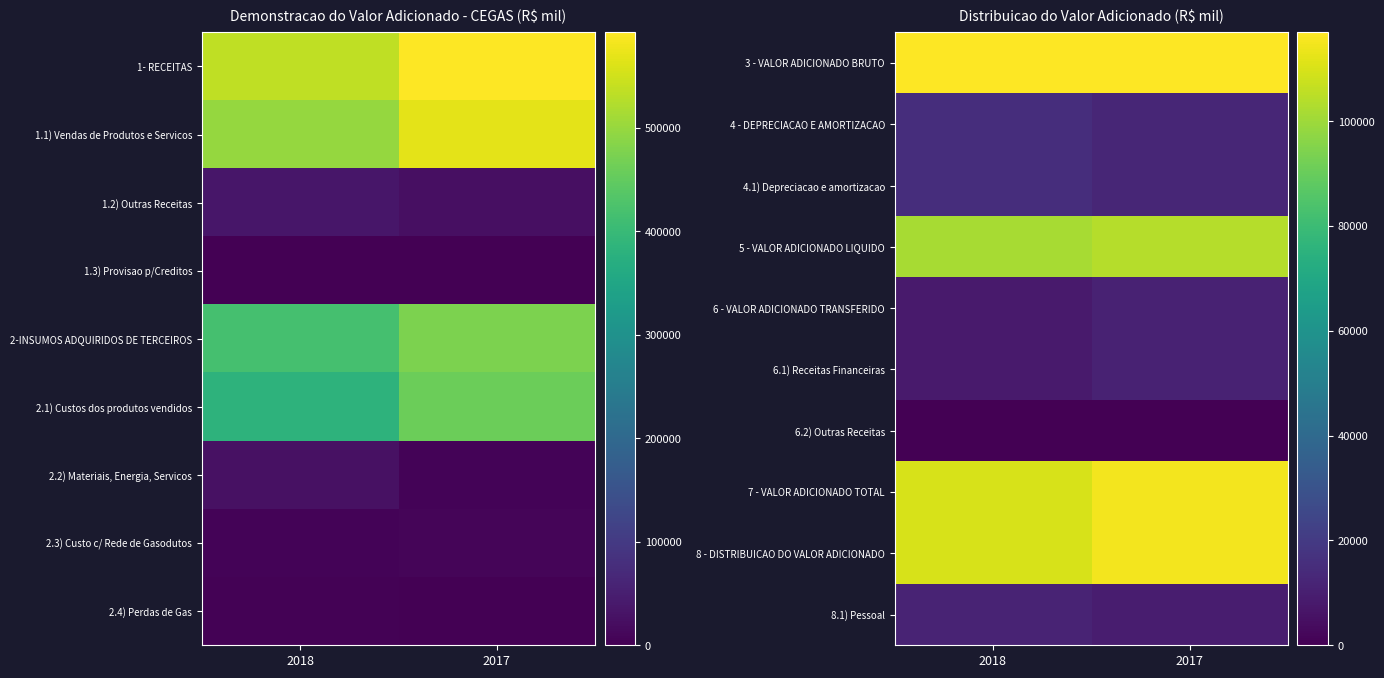

At which label is 6.2) Outras Receitas closest to 0?

2018